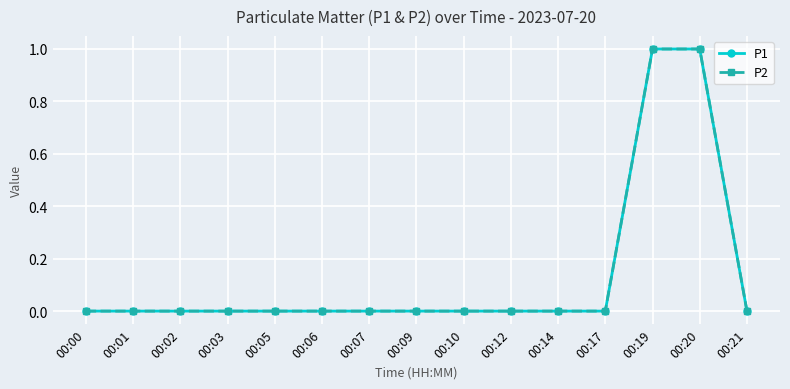

Is this an area chart (filled region under the line)?

No